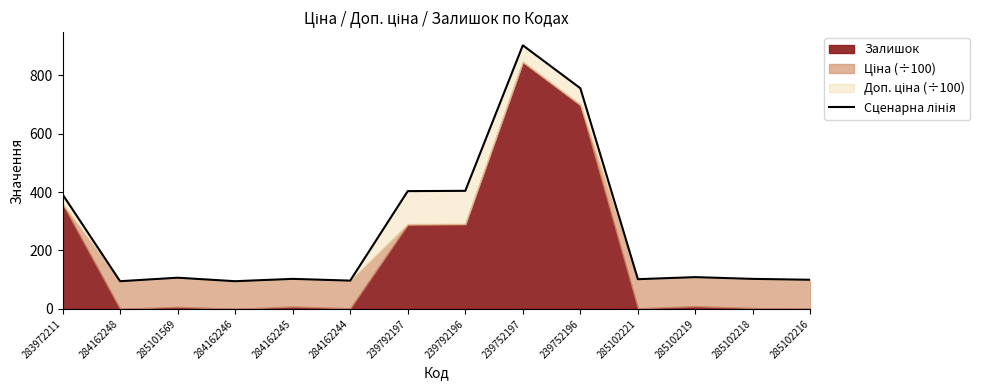

What is the change in value from 239752196 to 285102216?

-655.3